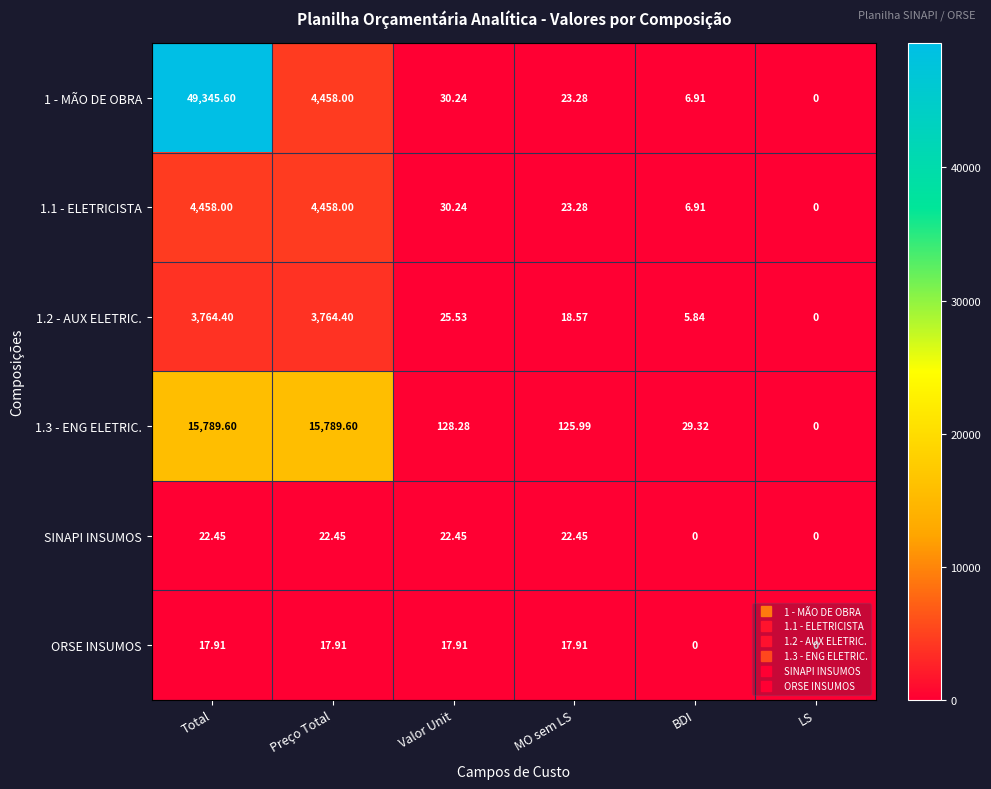

What is the total value across all series at Total?

73398.0